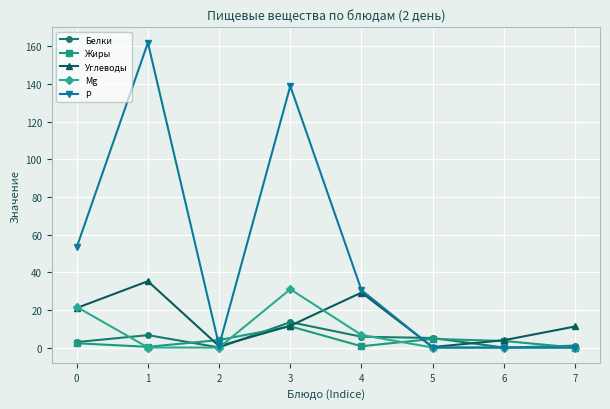

Which series changed the most between 3 and 6?

Р